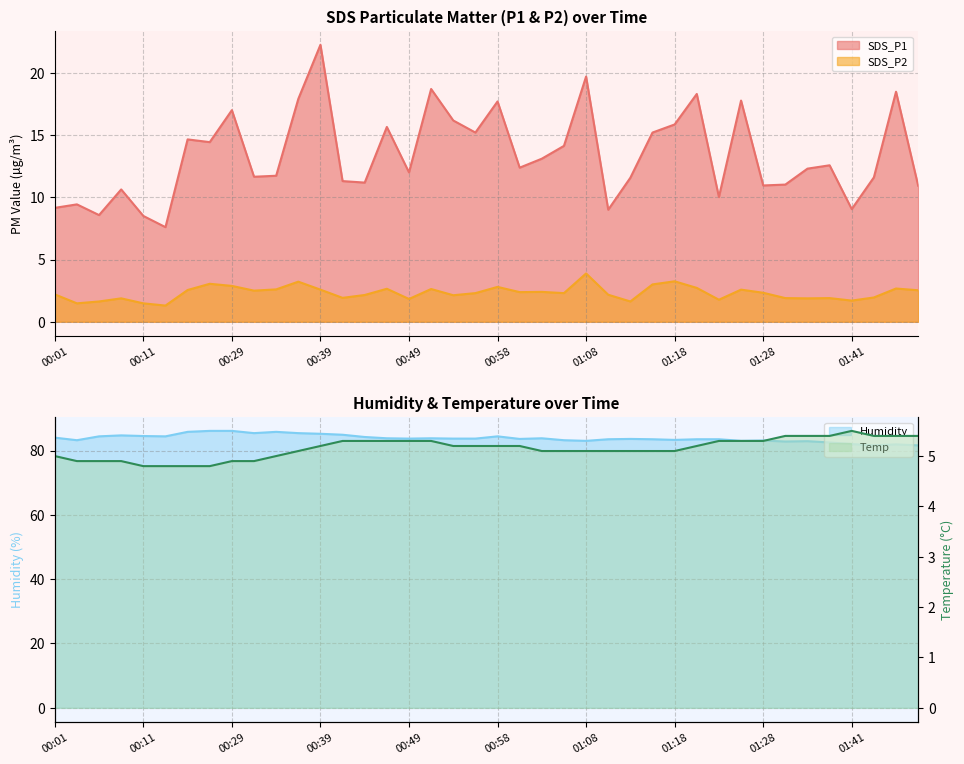

How many distinct data groups are displayed?

4